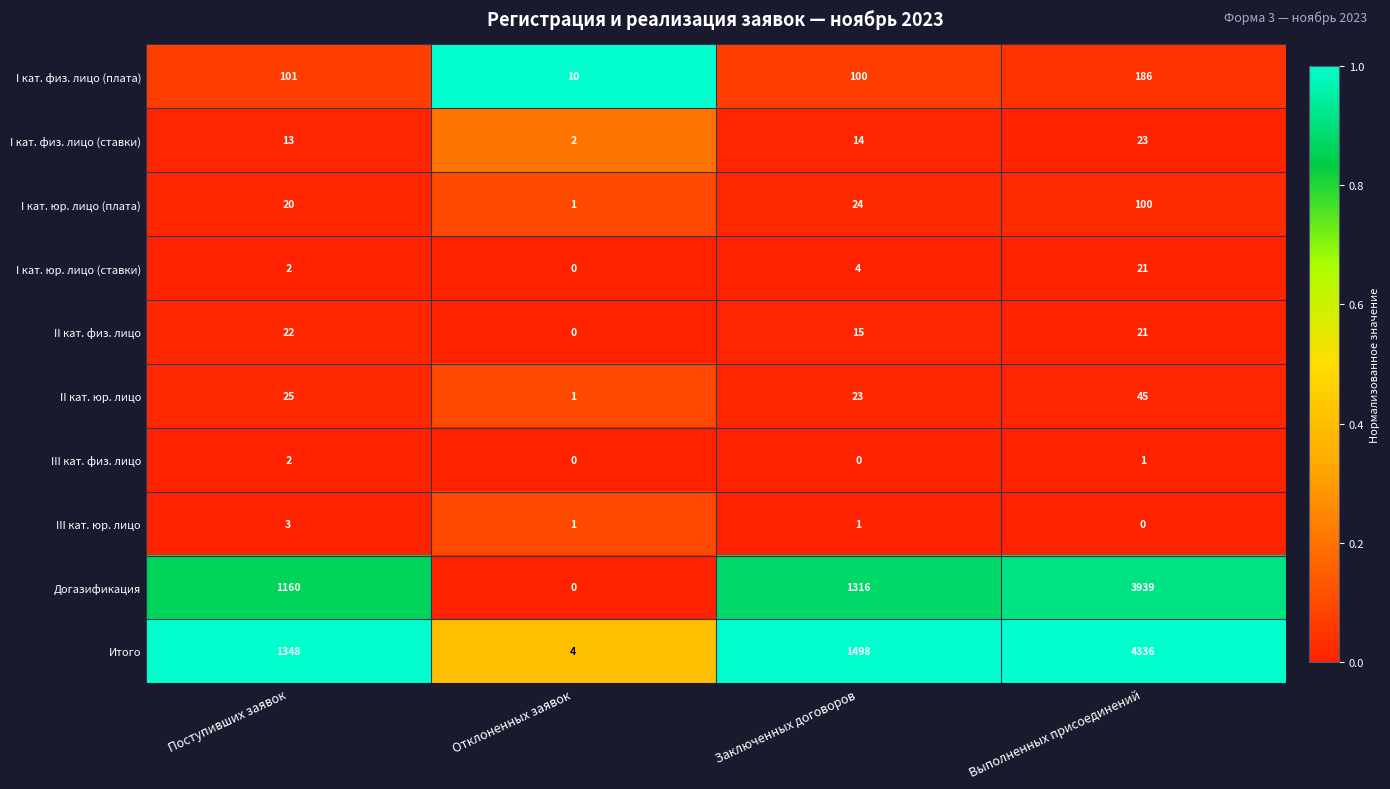

True or false: II кат. юр. лицо has a value of 38 at Поступивших заявок.

False